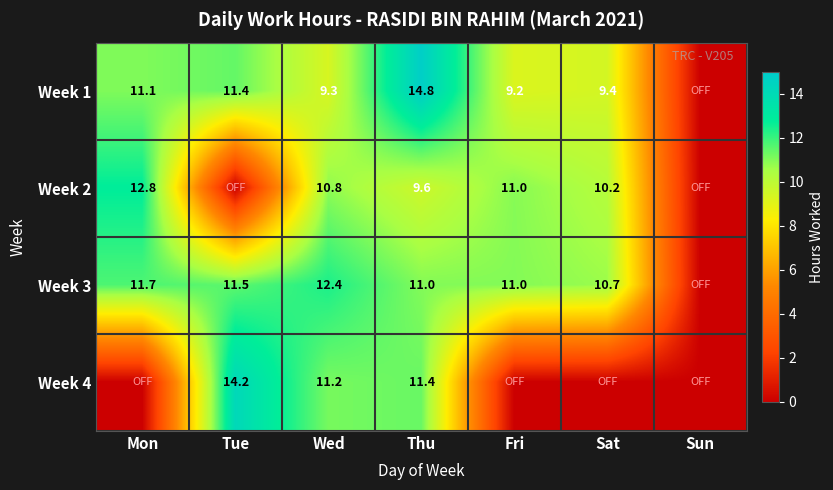

What is the spread (max minus min) of values at Thu?

5.2